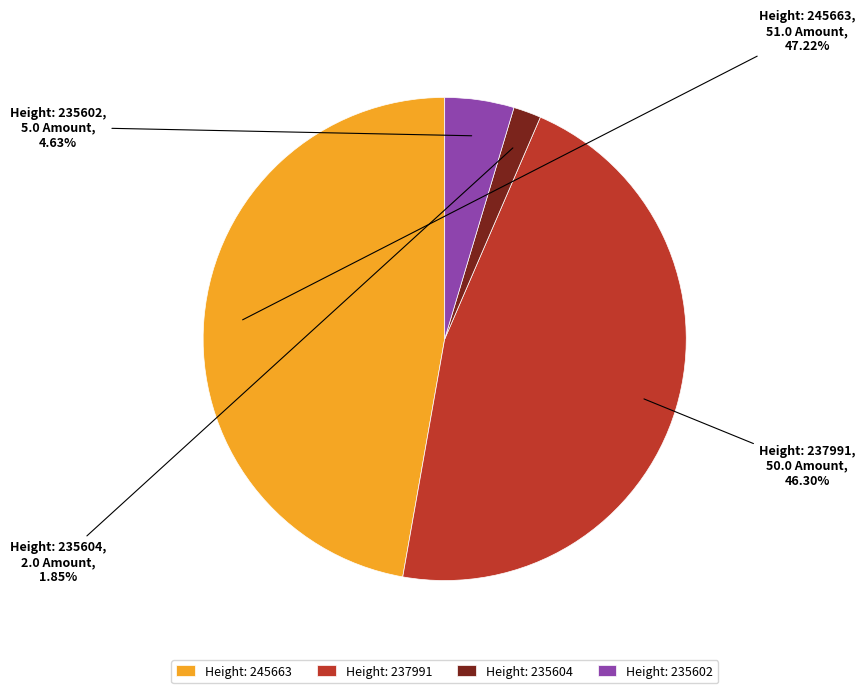

Combined, do Height: 235604 and Height: 235602 account for over 50%?

No